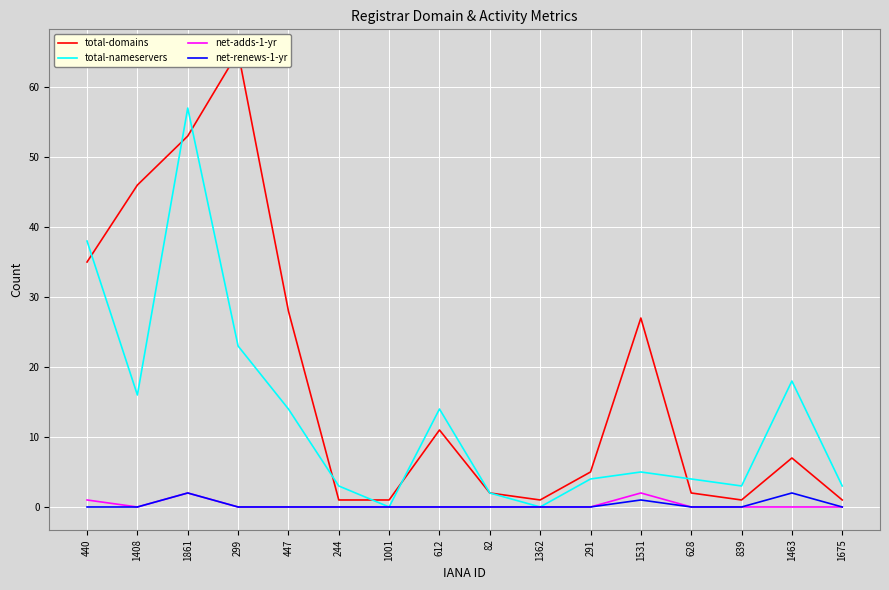

Does the chart display data point markers on the line(s)?

No